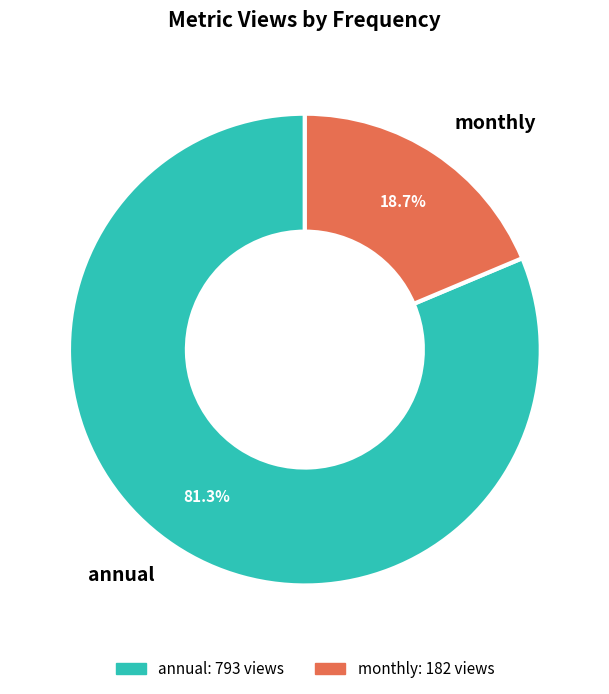

Rank the categories by value from lowest to highest.

monthly, annual